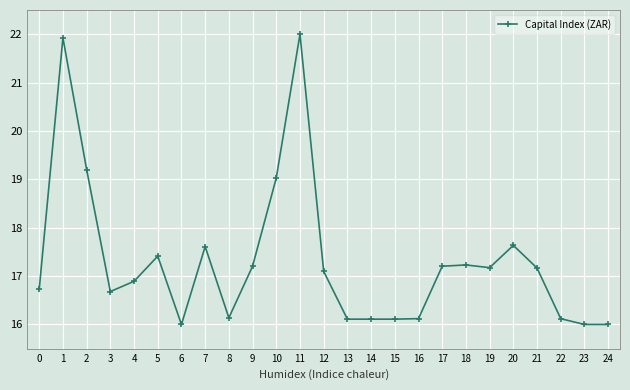

How many lines are shown in the chart?

1